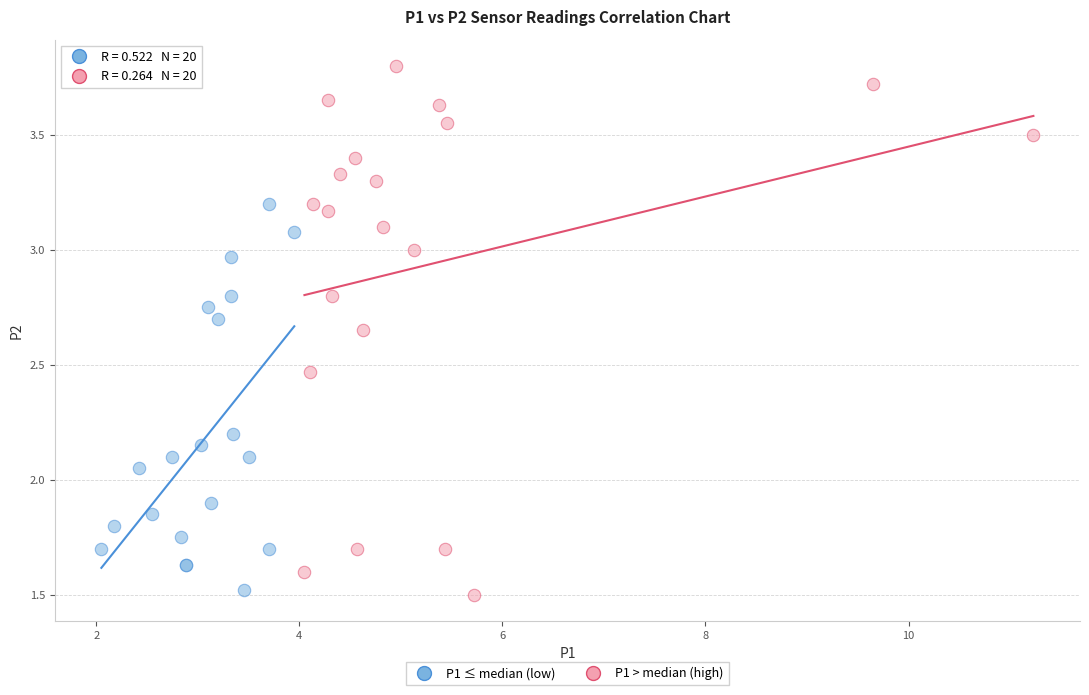

What are all the series names shown in the legend?

P1 ≤ median (low), P1 > median (high)